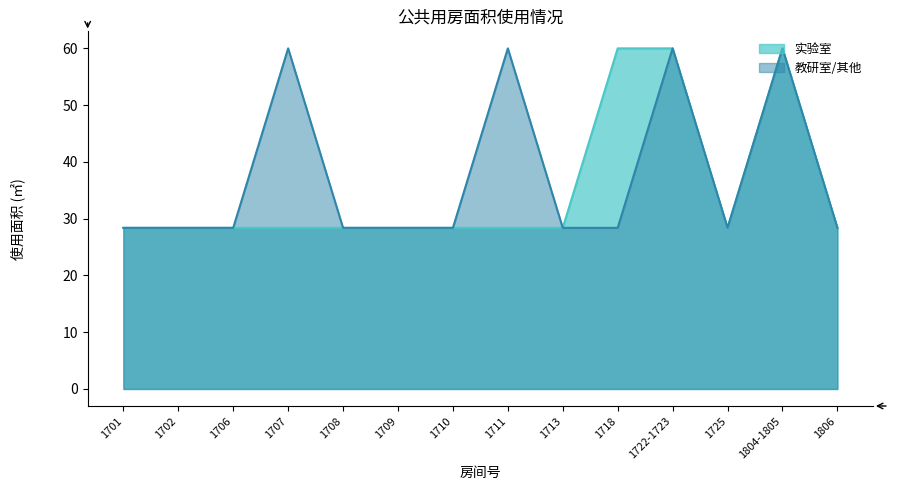

What is the sum of all 实验室 values?

492.2